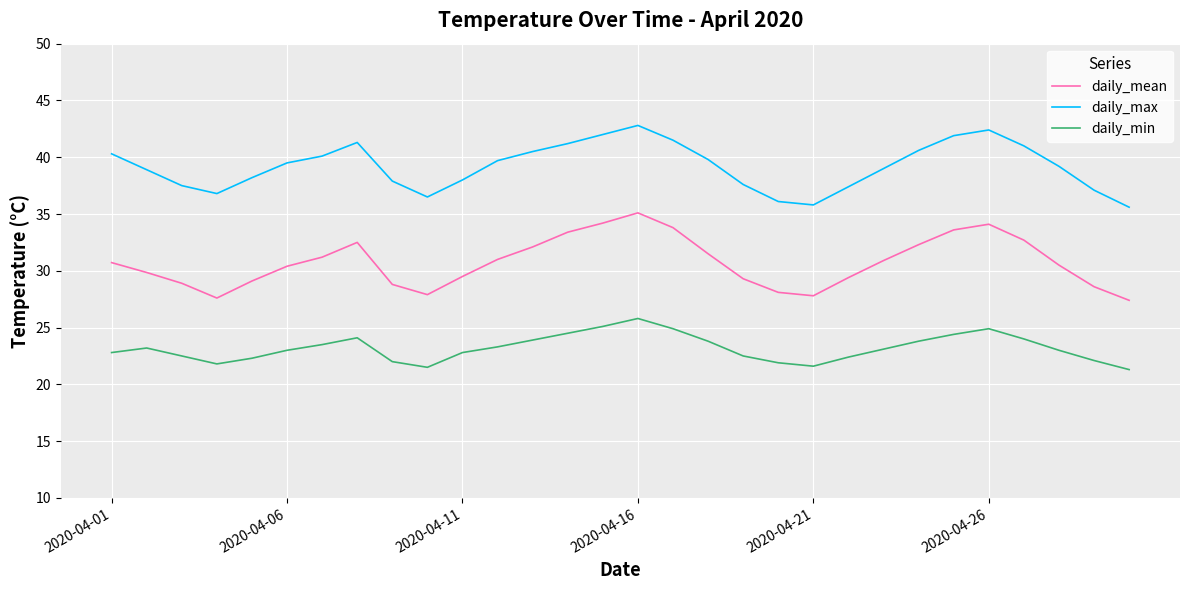

What is the difference between the maximum and minimum values in the daily_mean series?

7.7